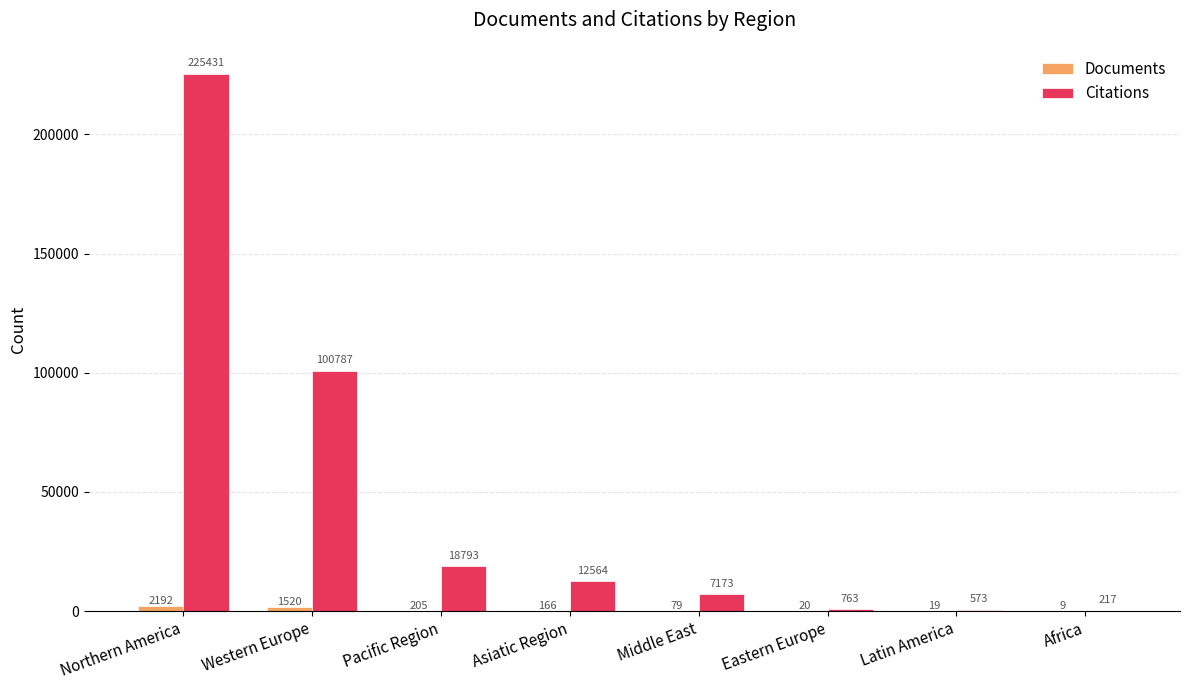

Which label corresponds to the largest value in the chart?

Northern America